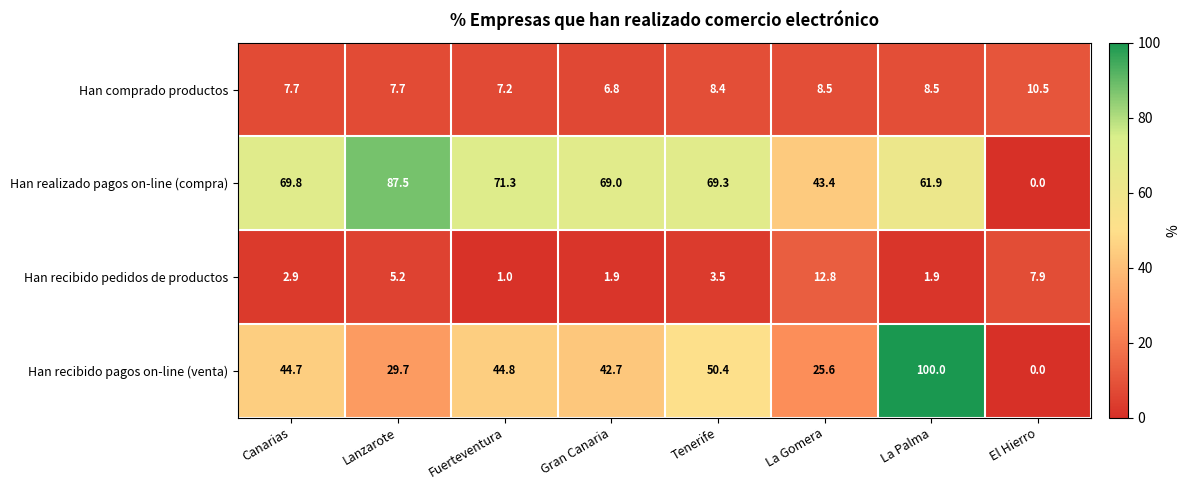

True or false: Han comprado productos has a value of 8.5 at La Palma.

True